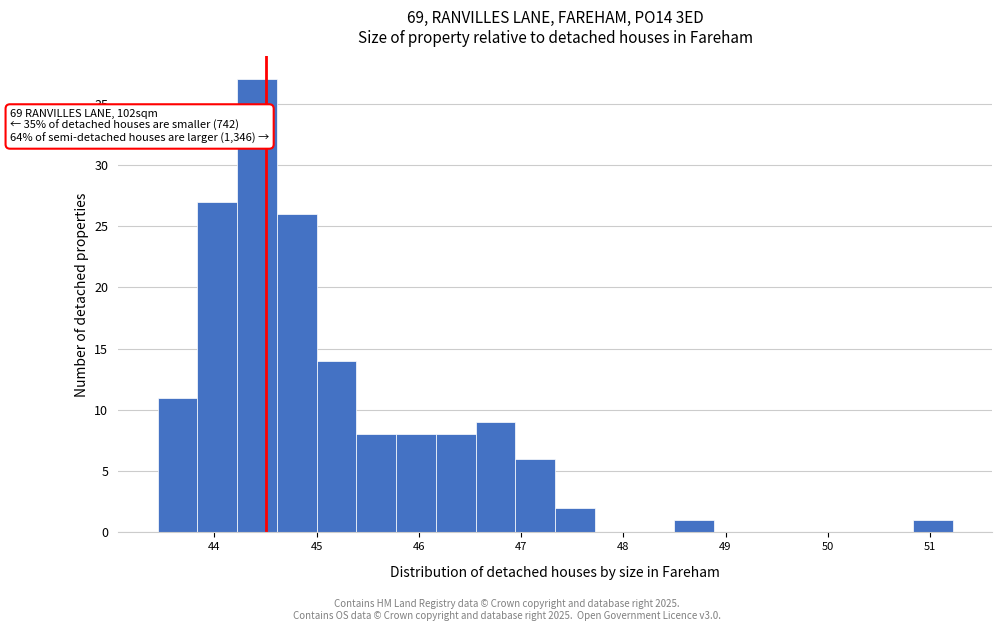

Read against the x-axis, roughly where is the centre of the tallest bar?

44.4